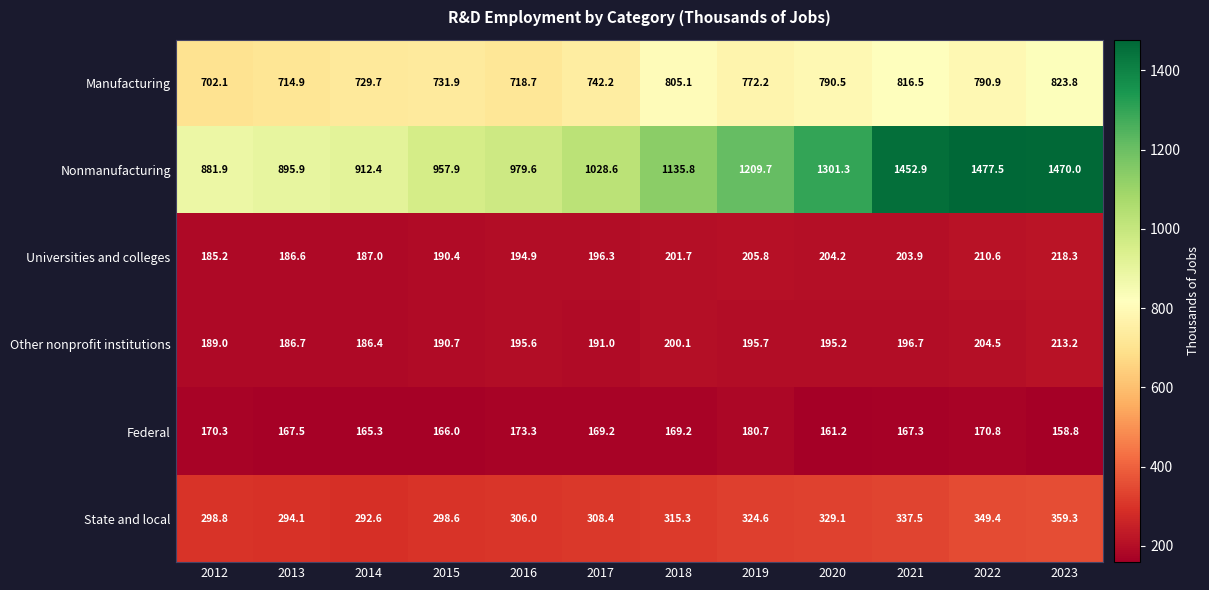

At 2019, list the series in order from smallest to largest.

Federal, Other nonprofit institutions, Universities and colleges, State and local, Manufacturing, Nonmanufacturing